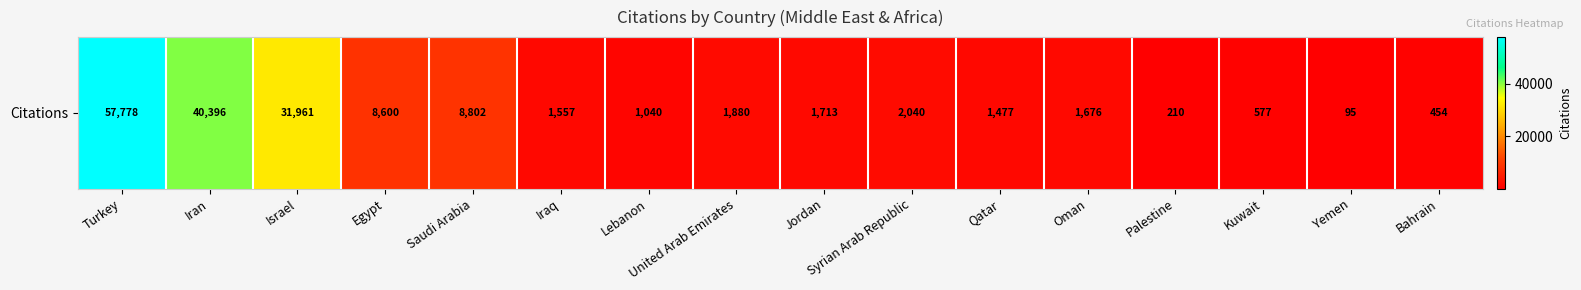

What value does the data have at Syrian Arab Republic?

2040